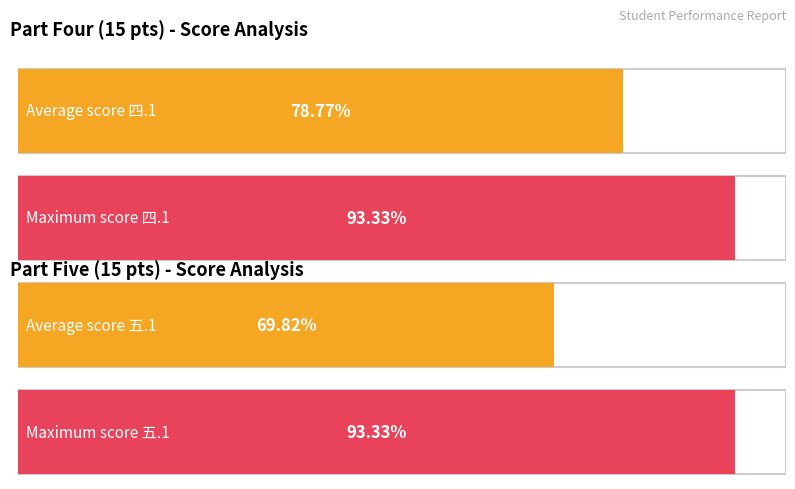

List the series in order of their peak value, lowest first.

四.1(15分), 五.1(15分)